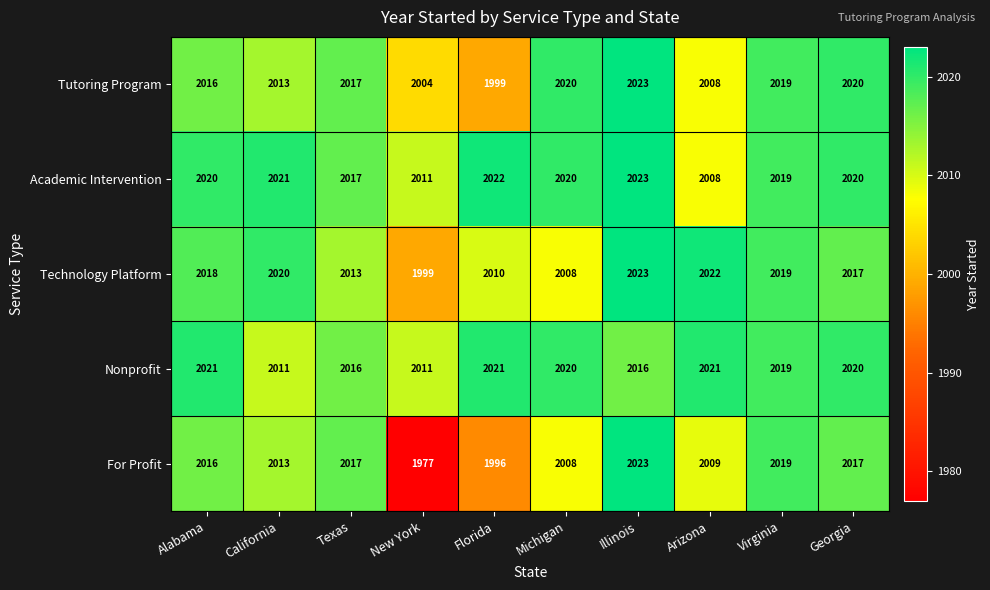

How many distinct data groups are displayed?

5